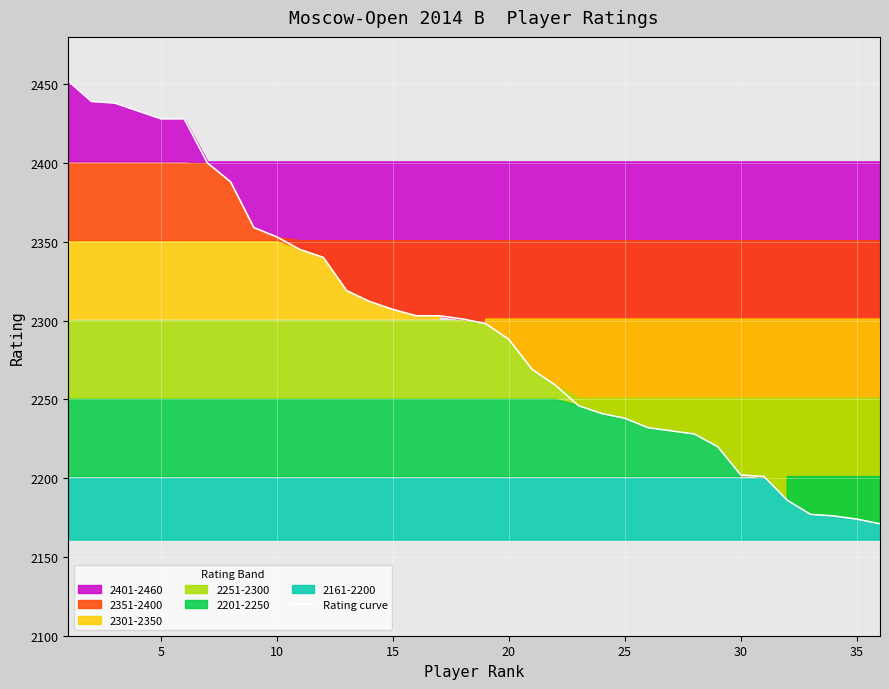

What is the lowest value of the Rating curve series?

2171